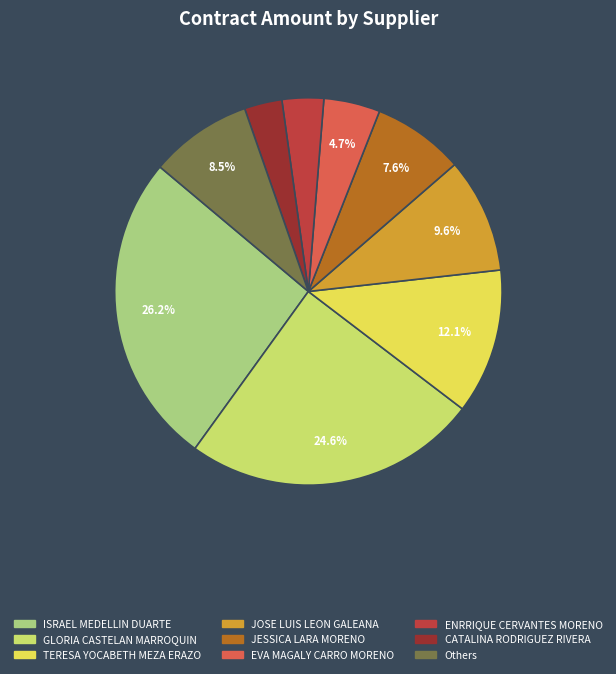

Which category has the biggest portion of the pie?

ISRAEL MEDELLIN DUARTE